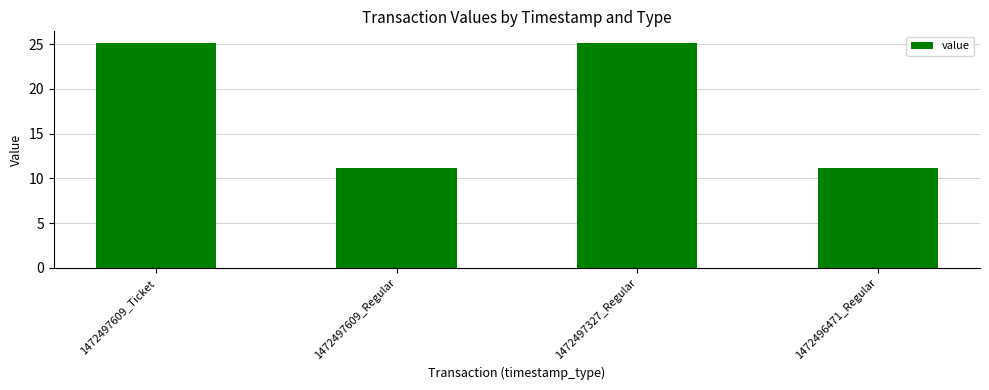

Reading left to right, transcribe all the data shown in this chart.

1472497609_Ticket=25.2	1472497609_Regular=11.2	1472497327_Regular=25.2	1472496471_Regular=11.2